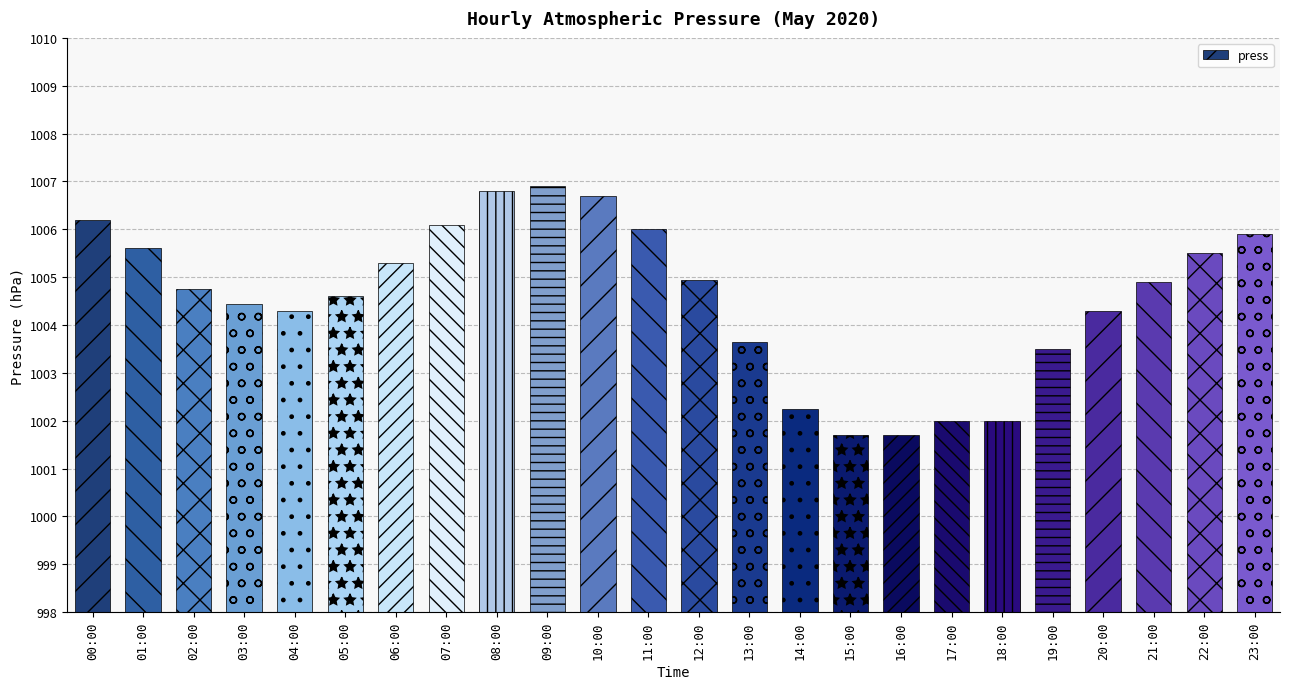

Between 14:00 and 04:00, which is larger?

04:00